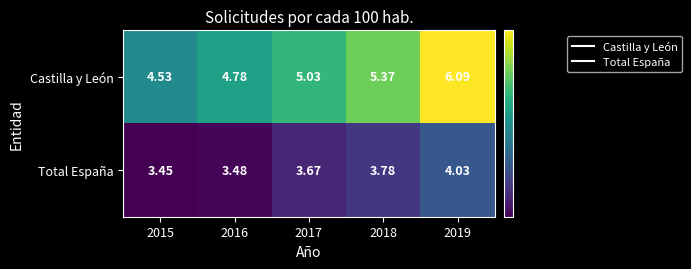

Rank the series by their maximum value, from lowest to highest.

Total España, Castilla y León